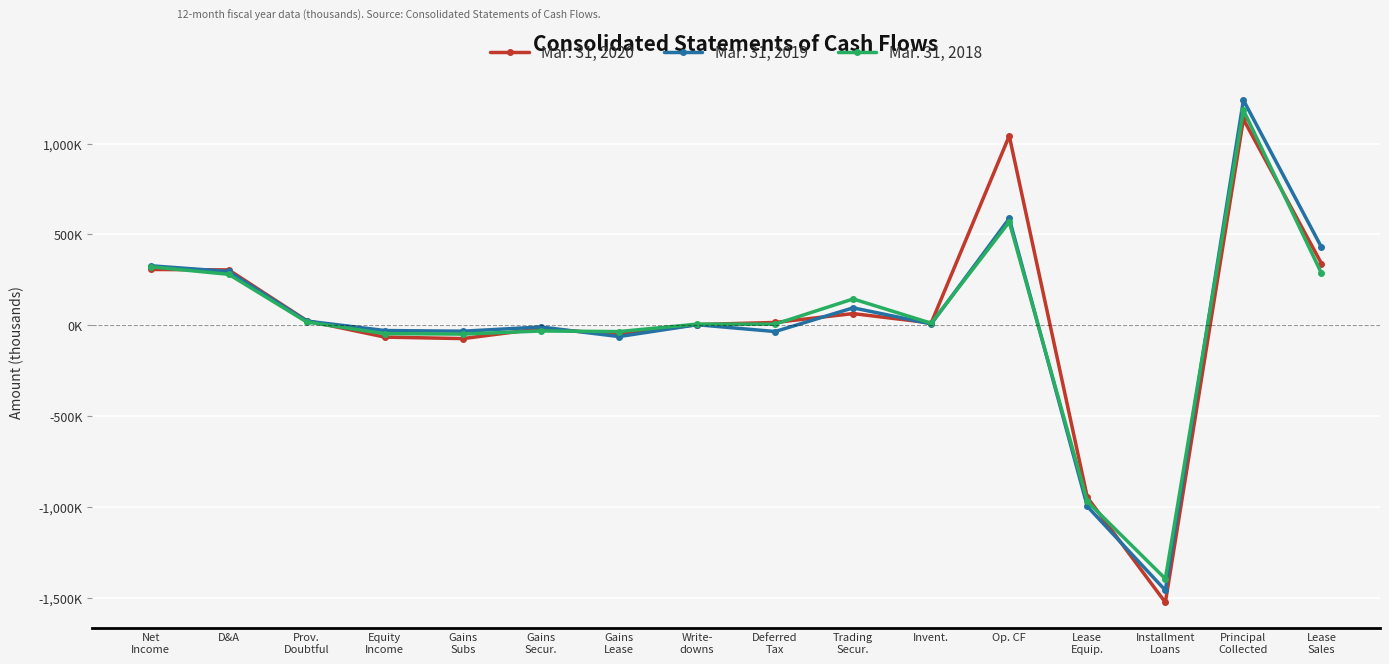

At which category does the chart reach its minimum across all series?

Installment
Loans